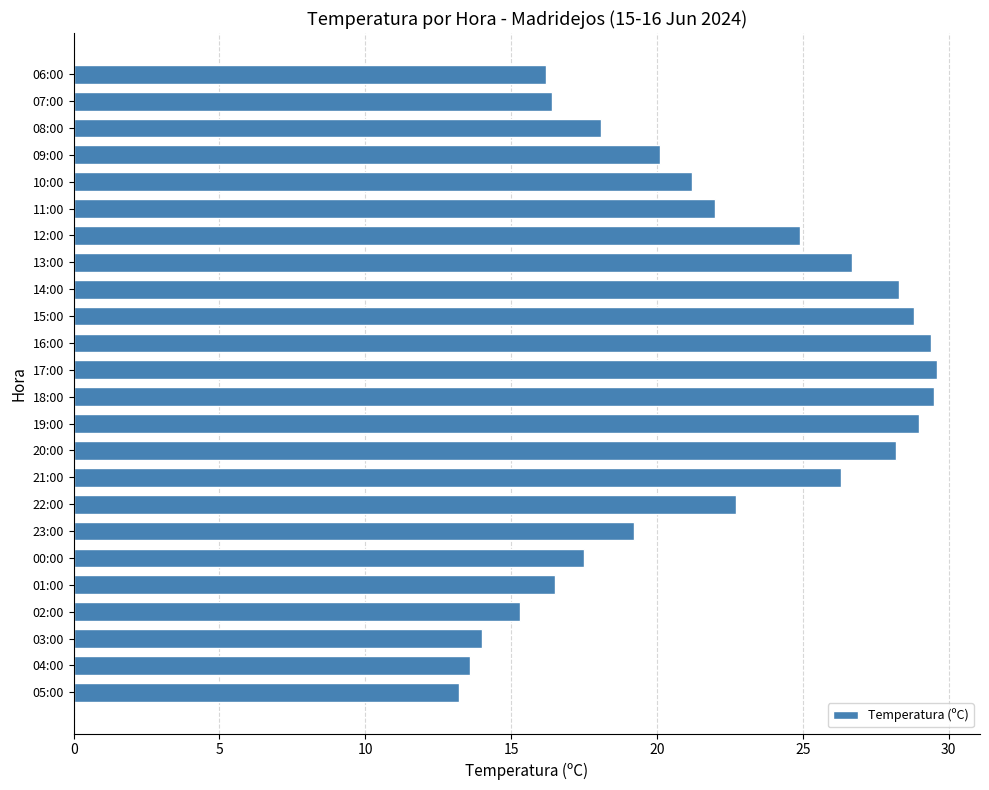

Where is the data nearest to the value 21?

10:00